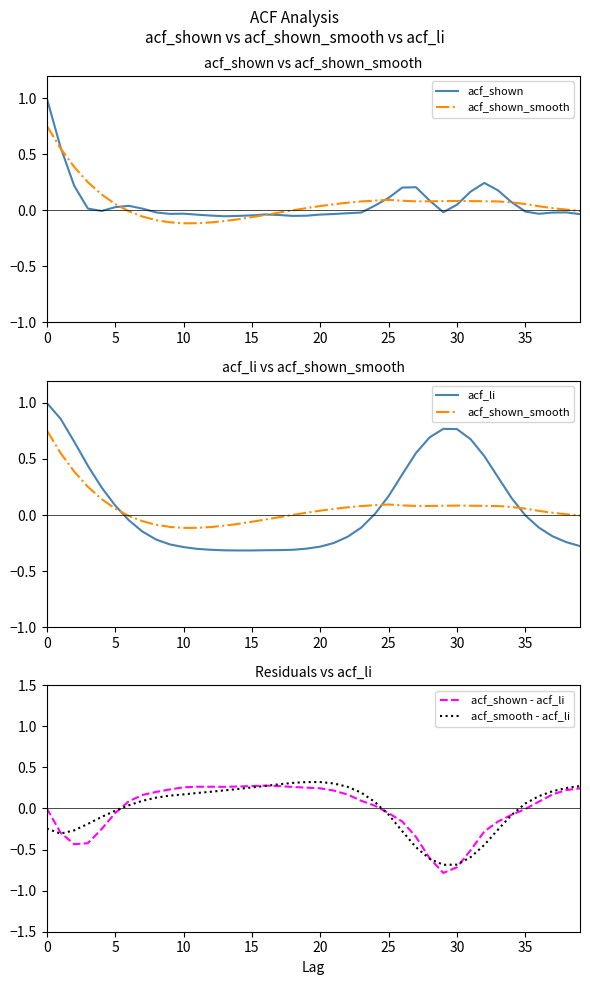

At which label is acf_li closest to 0?

35